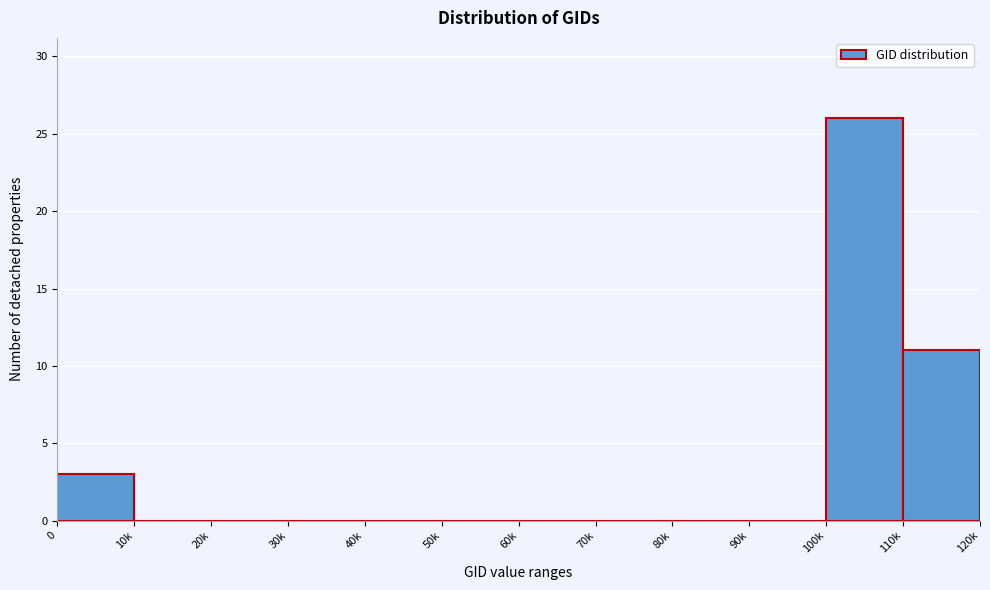

Reading right to left, list all the values displayed in this chart.

110k=11	100k=26	90k=0	80k=0	70k=0	60k=0	50k=0	40k=0	30k=0	20k=0	10k=0	0=3